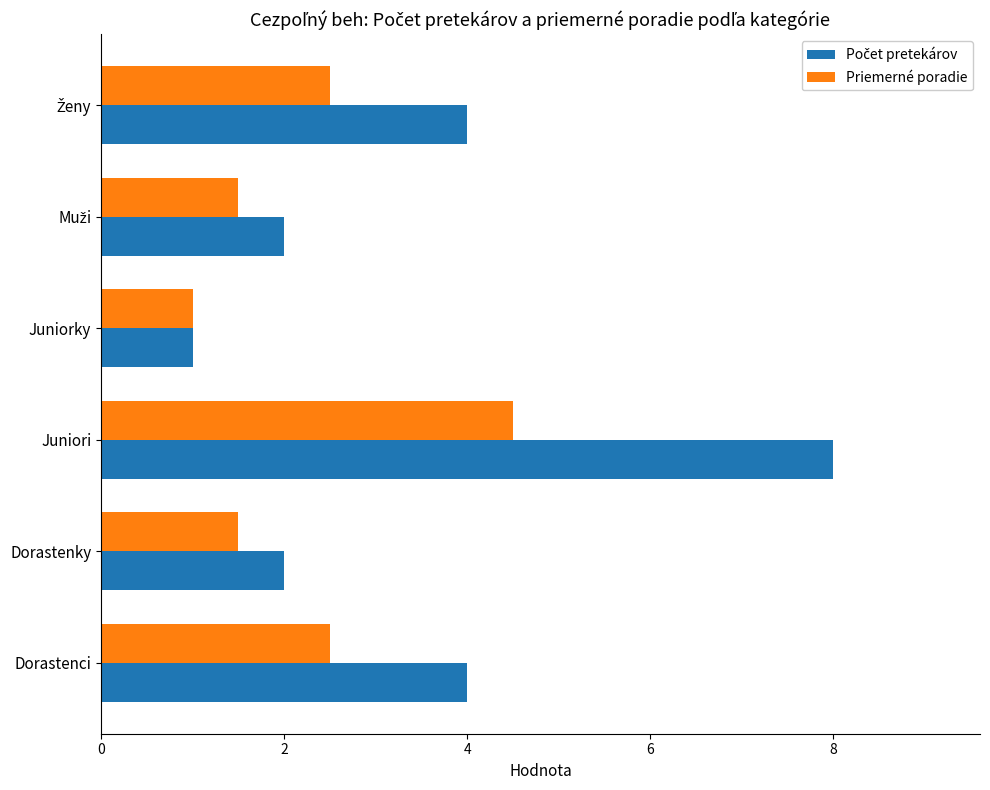

What is the difference between the highest and lowest values at Dorastenci?

1.5